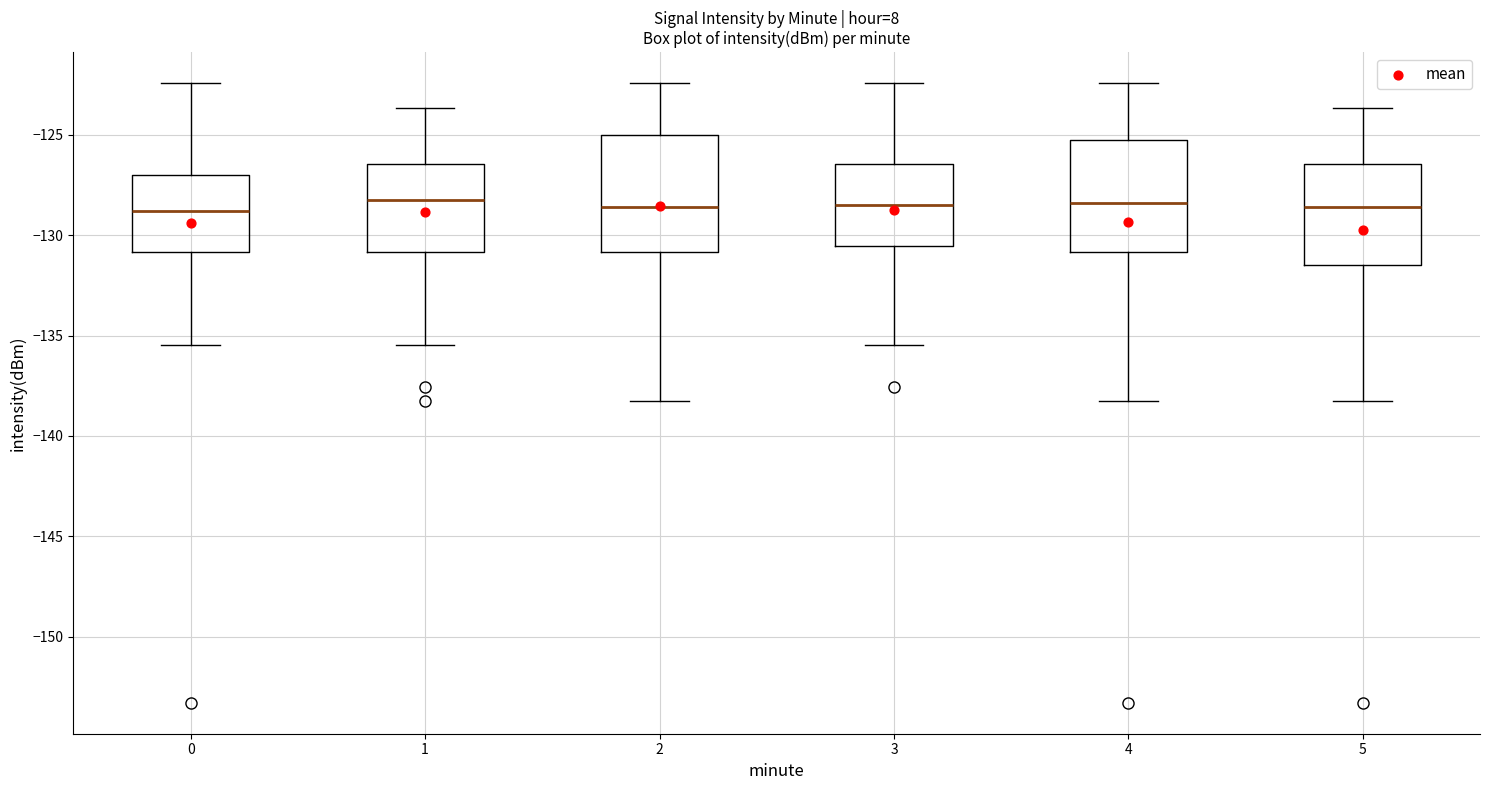

Reading left to right, read every box against the y-axis: the position of its median line, the range the box covers, and the ends of its whiskers. The values are not printed on the chart, so give them approximately, as read against the axis.

0: median -129.0, box -131.0 to -127.0, whiskers -135.5 to -122.5
1: median -128.0, box -131.0 to -126.5, whiskers -135.5 to -123.5
2: median -128.5, box -131.0 to -125.0, whiskers -138.0 to -122.5
3: median -128.5, box -130.5 to -126.5, whiskers -135.5 to -122.5
4: median -128.5, box -131.0 to -125.0, whiskers -138.0 to -122.5
5: median -128.5, box -131.5 to -126.5, whiskers -138.0 to -123.5